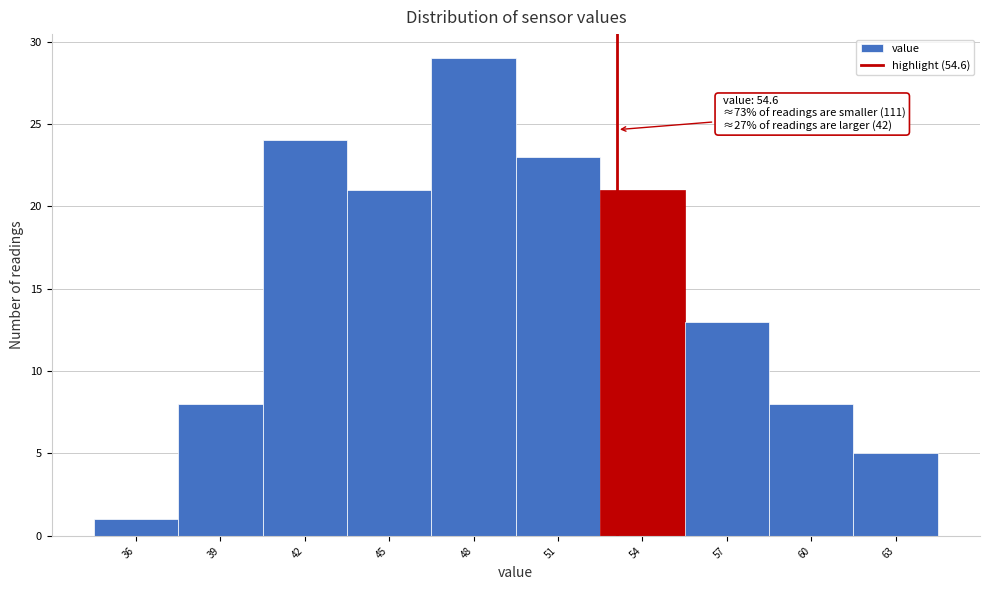

Reading left to right, transcribe all the data shown in this chart.

1	8	24	21	29	23	21	13	8	5